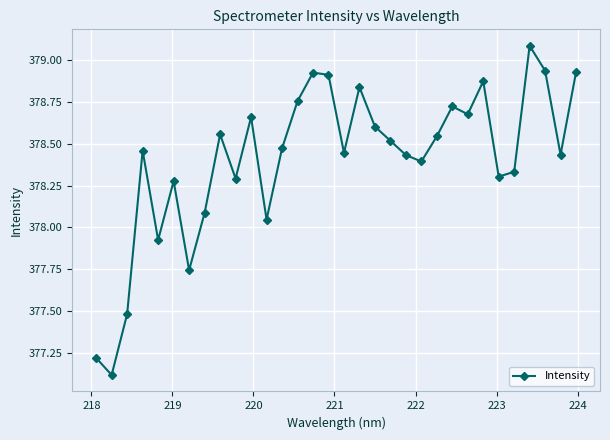

What is the difference between the maximum and minimum values?

2.0